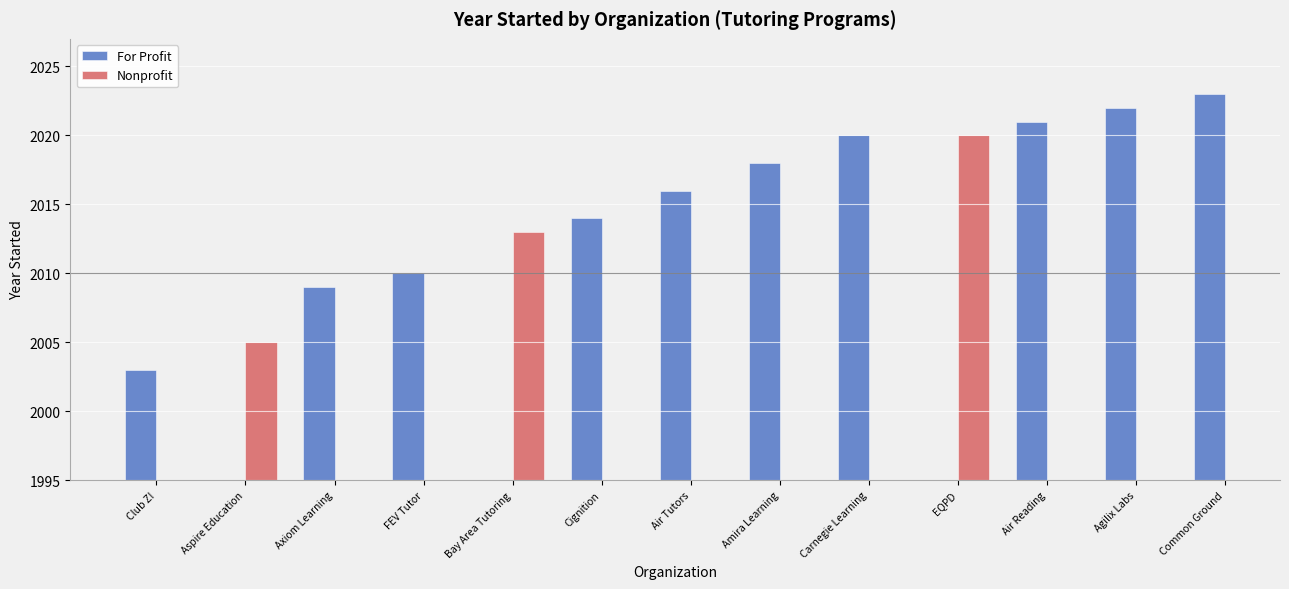

What are all the series names shown in the legend?

For Profit, Nonprofit